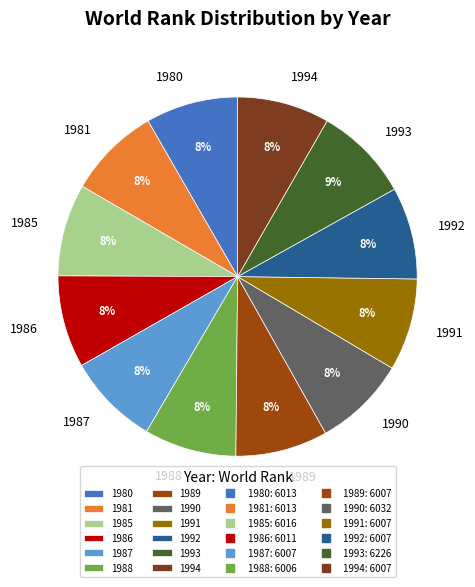

True or false: 1989 accounts for 2% of the total.

False